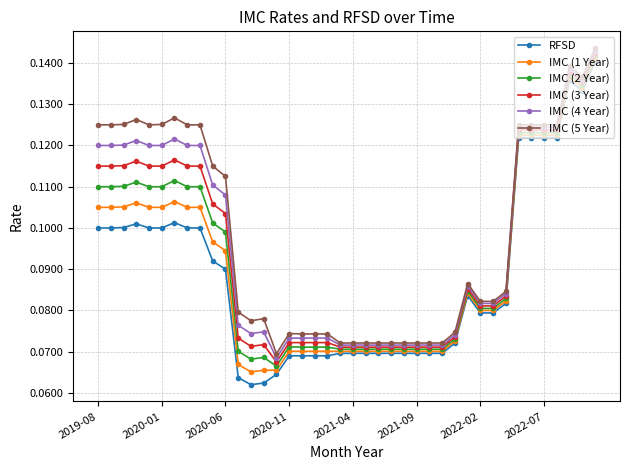

List the series in order of their overall mean, highest first.

IMC (5 Year), IMC (4 Year), IMC (3 Year), IMC (2 Year), IMC (1 Year), RFSD